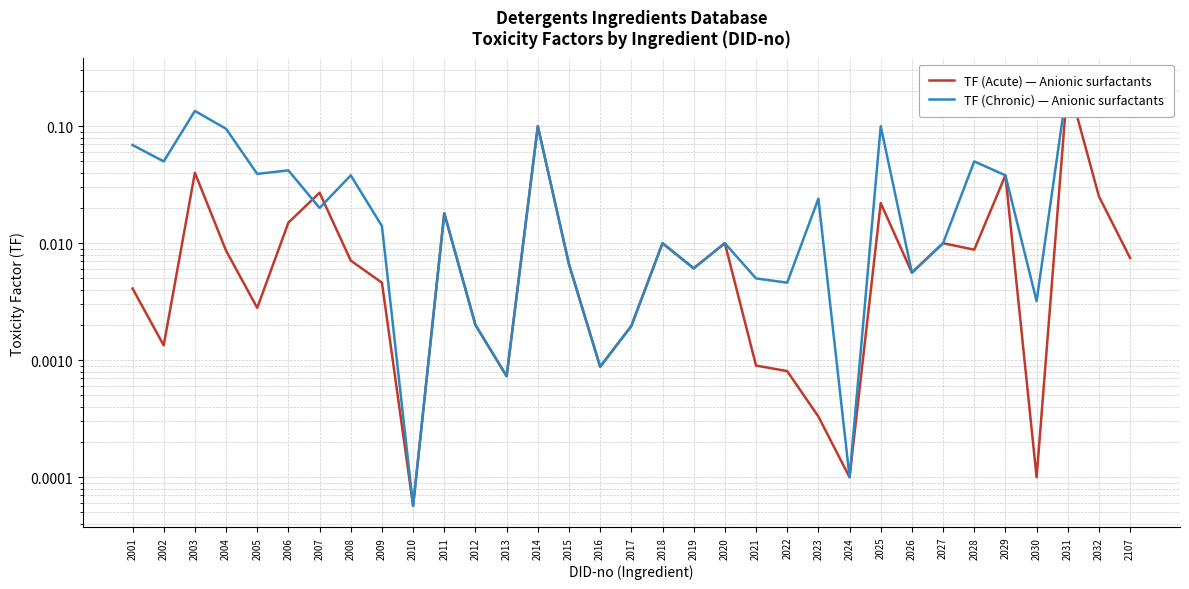

Reading right to left, transcribe all the data shown in this chart.

TF (Acute) — Anionic surfactants: 2107=0.0	2032=0.0	2031=0.2	2030=0.0	2029=0.0	2028=0.0	2027=0.0	2026=0.0	2025=0.0	2024=0.0	2023=0.0	2022=0.0	2021=0.0	2020=0.0	2019=0.0	2018=0.0	2017=0.0	2016=0.0	2015=0.0	2014=0.1	2013=0.0	2012=0.0	2011=0.0	2010=0.0	2009=0.0	2008=0.0	2007=0.0	2006=0.0	2005=0.0	2004=0.0	2003=0.0	2002=0.0	2001=0.0
TF (Chronic) — Anionic surfactants: 2107=0.1	2032=0.2	2031=0.2	2030=0.0	2029=0.0	2028=0.1	2027=0.0	2026=0.0	2025=0.1	2024=0.0	2023=0.0	2022=0.0	2021=0.0	2020=0.0	2019=0.0	2018=0.0	2017=0.0	2016=0.0	2015=0.0	2014=0.1	2013=0.0	2012=0.0	2011=0.0	2010=0.0	2009=0.0	2008=0.0	2007=0.0	2006=0.0	2005=0.0	2004=0.1	2003=0.1	2002=0.1	2001=0.1